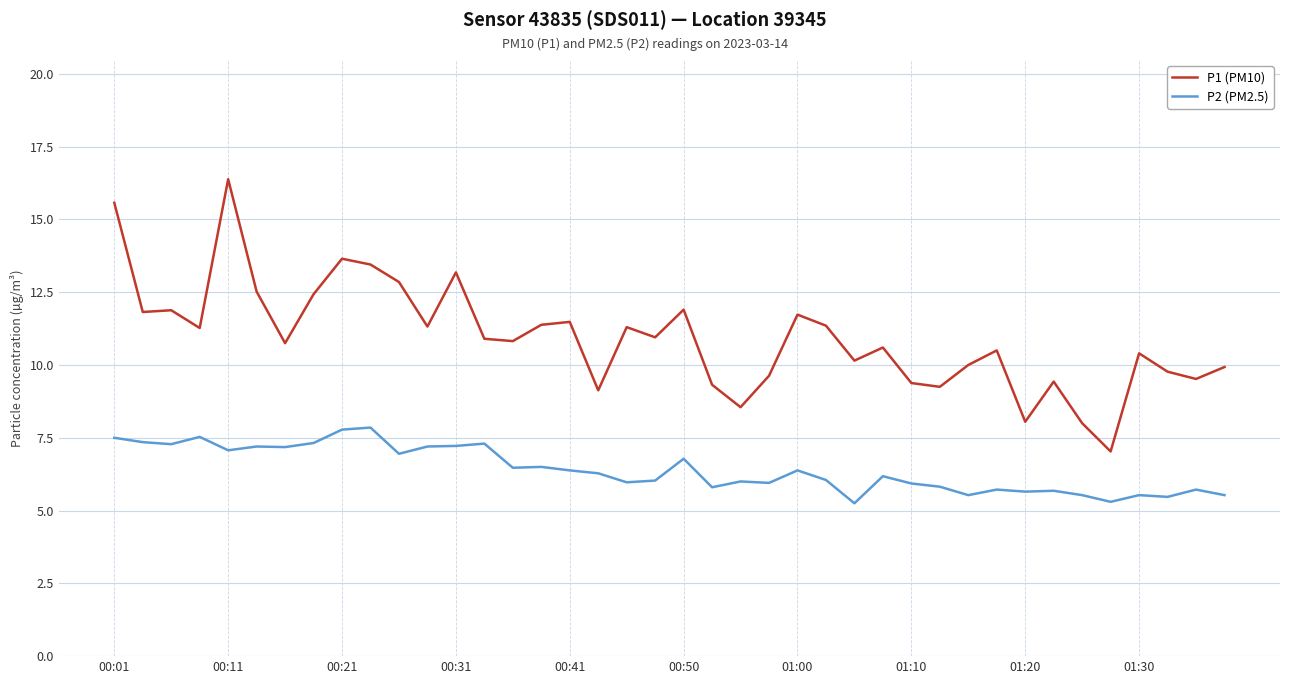

Which series has the largest range (max minus min)?

P1 (PM10)